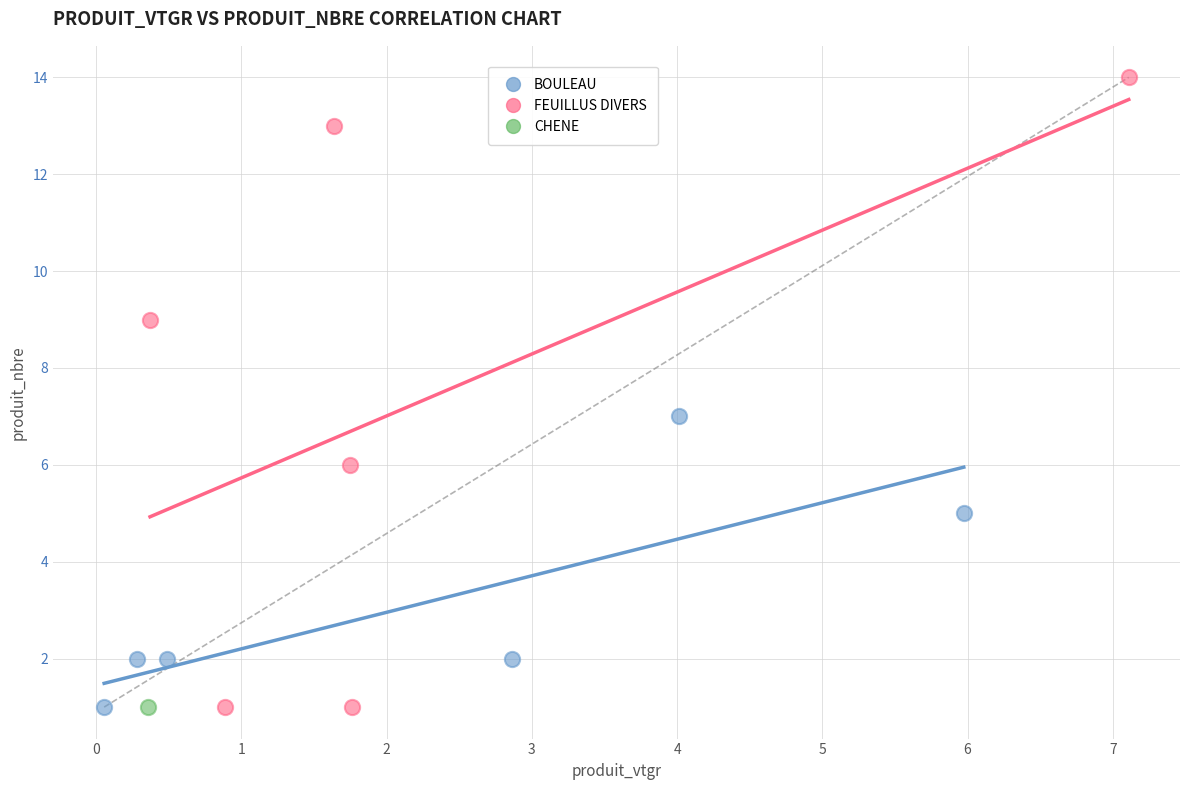

What are all the series names shown in the legend?

BOULEAU, FEUILLUS DIVERS, CHENE